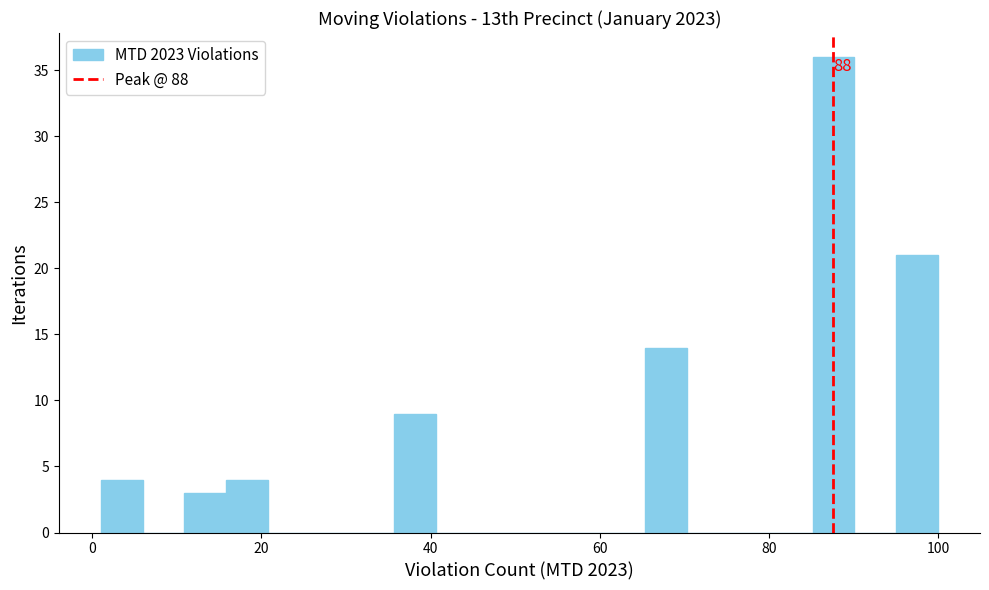

Read against the x-axis, roughly where is the centre of the tallest bar?

88